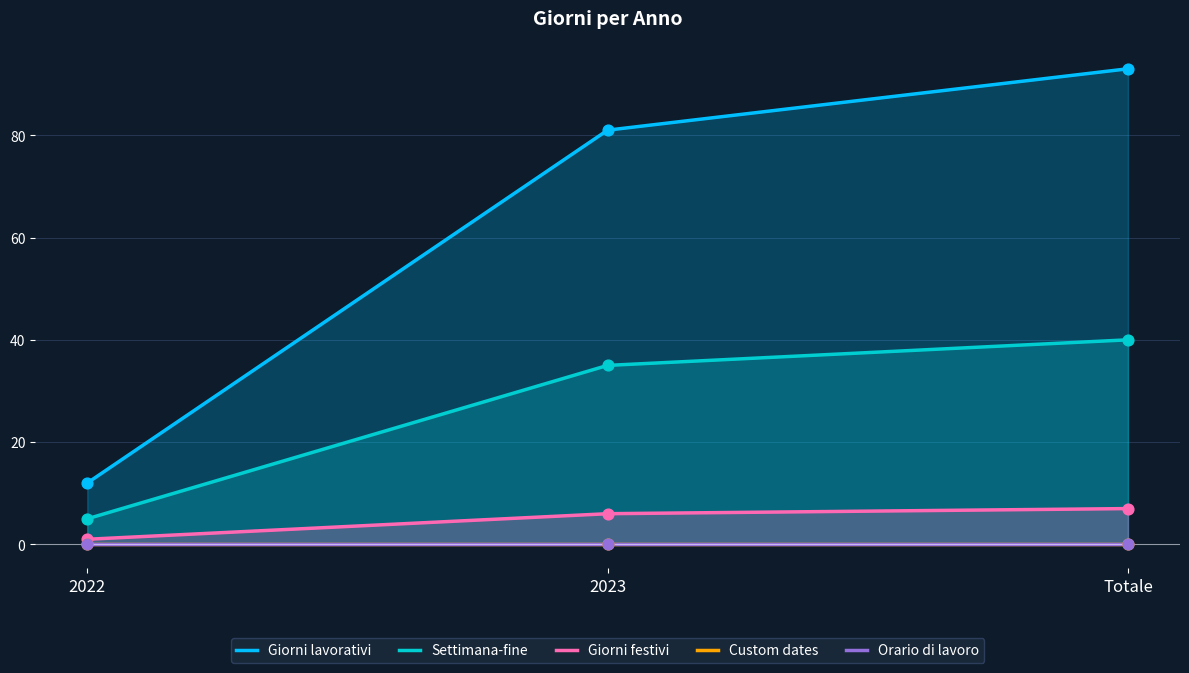

Which series has the widest spread of Y values?

Giorni lavorativi